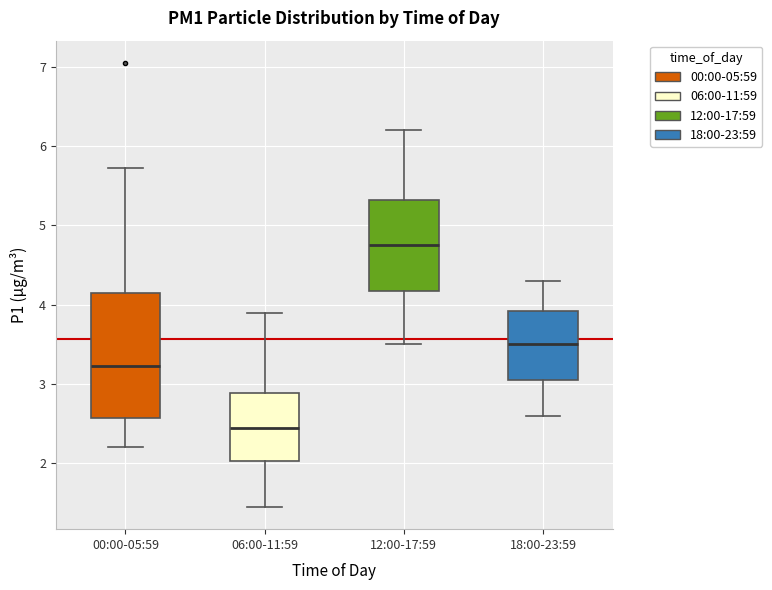

Reading left to right, transcribe this box plot: for each box, give where its median line is, the range the box spans, and where its two whiskers end, as read against the y-axis. The values are not printed on the chart, so give them approximately, as read against the axis.

00:00-05:59: median 3.2, box 2.6 to 4.1, whiskers 2.2 to 5.7
06:00-11:59: median 2.5, box 2.0 to 2.9, whiskers 1.5 to 3.9
12:00-17:59: median 4.8, box 4.2 to 5.3, whiskers 3.5 to 6.2
18:00-23:59: median 3.5, box 3.1 to 3.9, whiskers 2.6 to 4.3